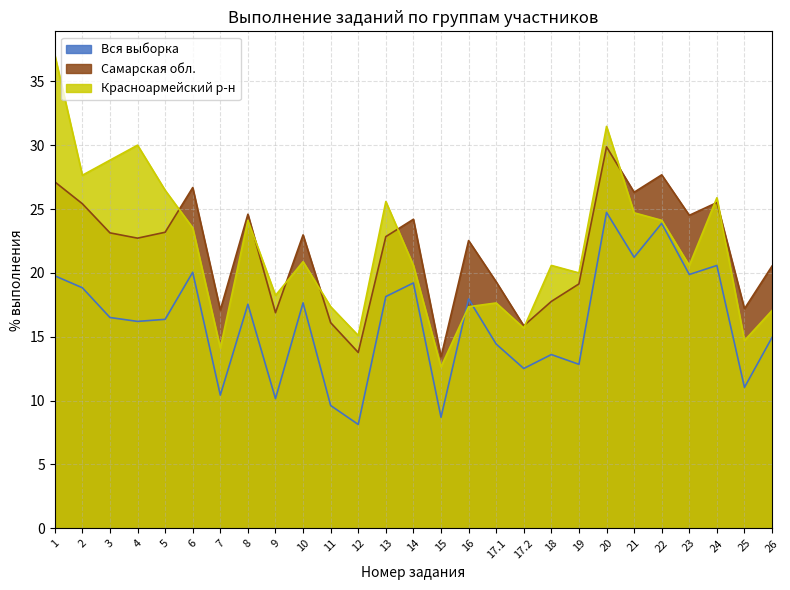

Where does the Самарская обл. series first go above 22?

1